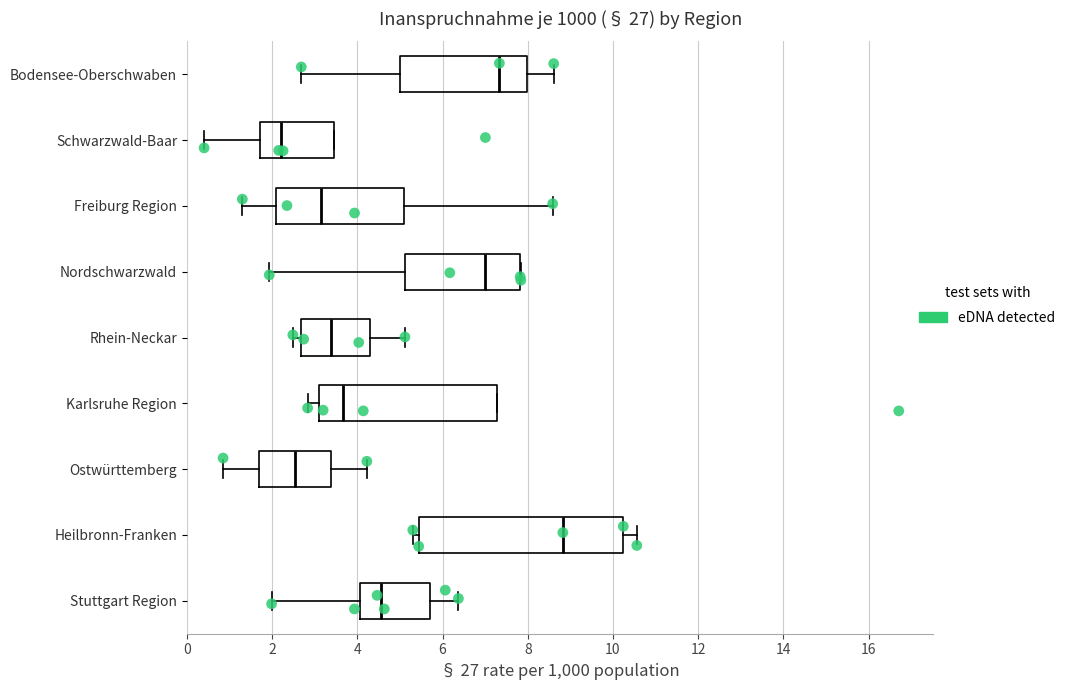

Reading bottom to top, transcribe this box plot: for each box, give where its median line is, the range the box spans, and where its two whiskers end, as read against the x-axis. The values are not printed on the chart, so give them approximately, as read against the axis.

Stuttgart Region: median 4.6, box 4.0 to 5.8, whiskers 2.0 to 6.4
Heilbronn-Franken: median 8.8, box 5.4 to 10.2, whiskers 5.4 (just left of the box's left edge) to 10.6
Ostwürttemberg: median 2.6, box 1.6 to 3.4, whiskers 0.8 to 4.2
Karlsruhe Region: median 3.6, box 3.2 to 7.2, whiskers 2.8 to 7.2
Rhein-Neckar: median 3.4, box 2.6 to 4.4, whiskers 2.4 to 5.2
Nordschwarzwald: median 7.0, box 5.2 to 7.8, whiskers 2.0 to 7.8
Freiburg Region: median 3.2, box 2.0 to 5.0, whiskers 1.4 to 8.6
Schwarzwald-Baar: median 2.2, box 1.8 to 3.4, whiskers 0.4 to 3.4
Bodensee-Oberschwaben: median 7.4, box 5.0 to 8.0, whiskers 2.6 to 8.6